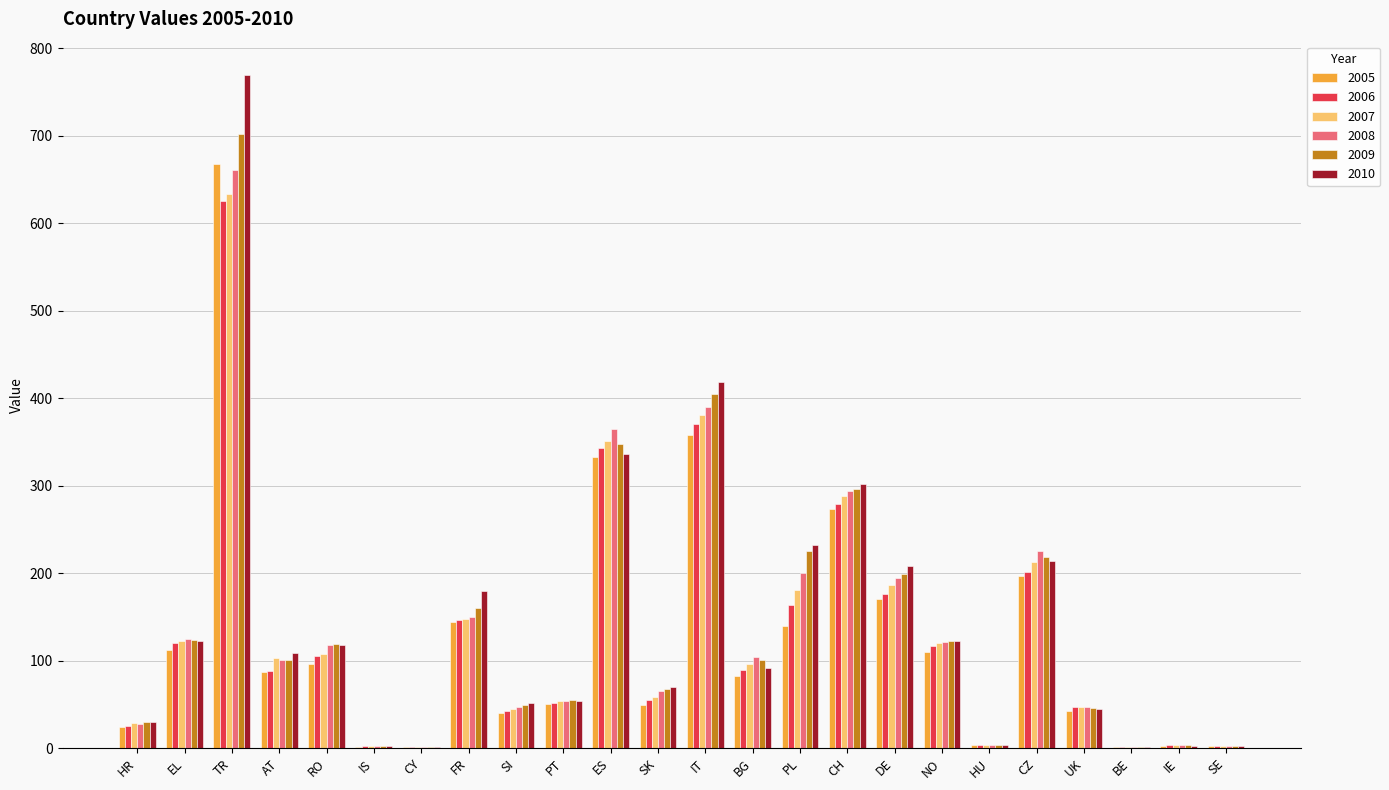

What is the sum of all 2005 values?

2988.6